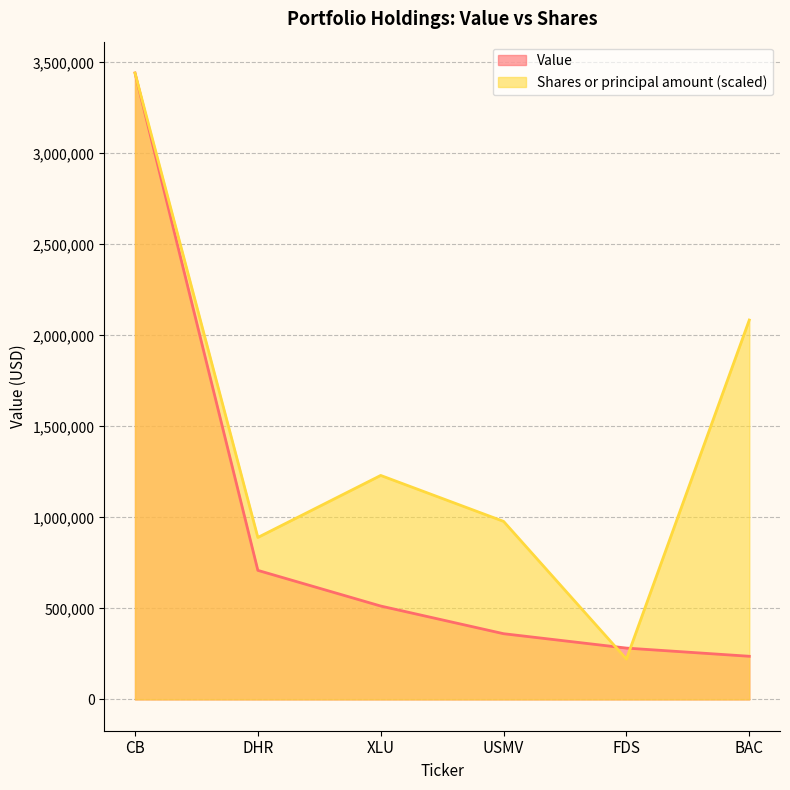

Rank the series by their average value, from lowest to highest.

Value, Shares or principal amount (scaled)